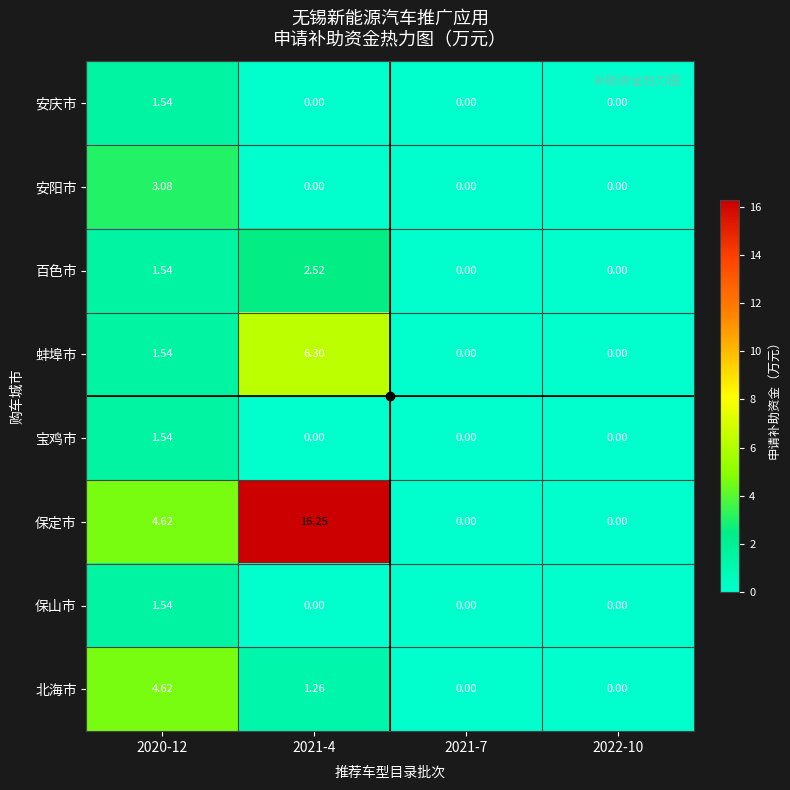

Which series has the widest spread of values?

保定市